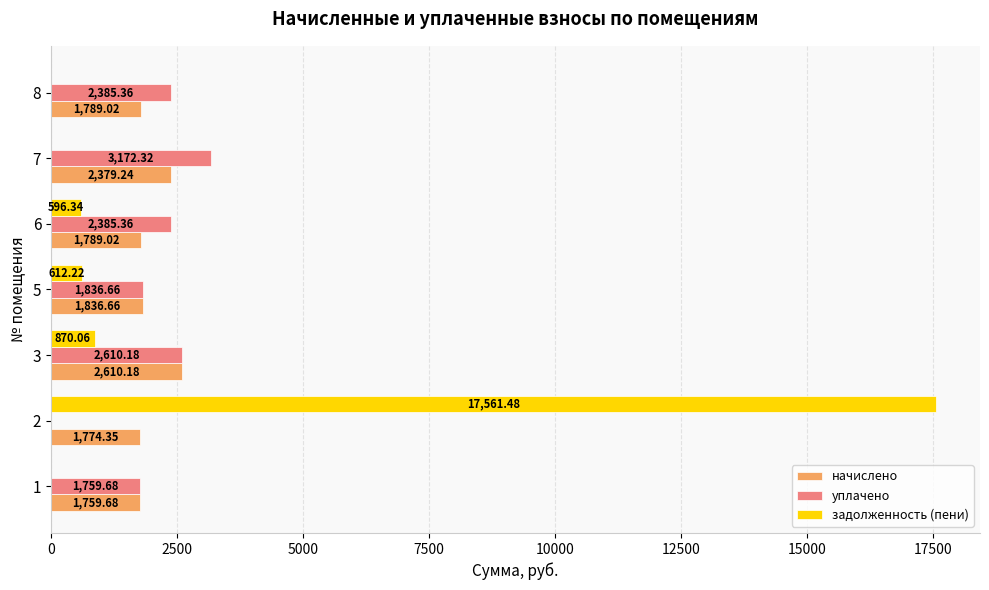

What is the sum of the уплачено values at 7 and 6?

5557.7